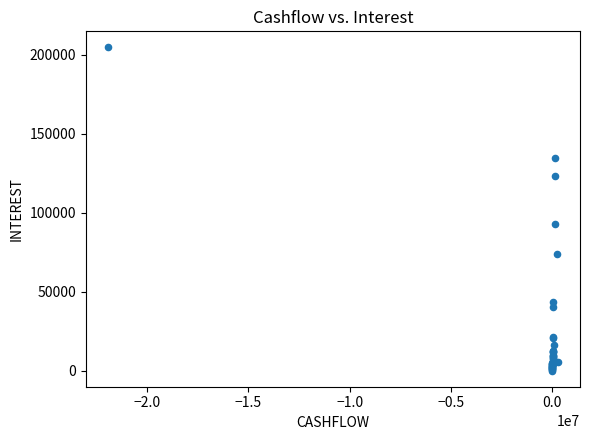

What Y value in the scatter plot is closest to 102412?

93037.8